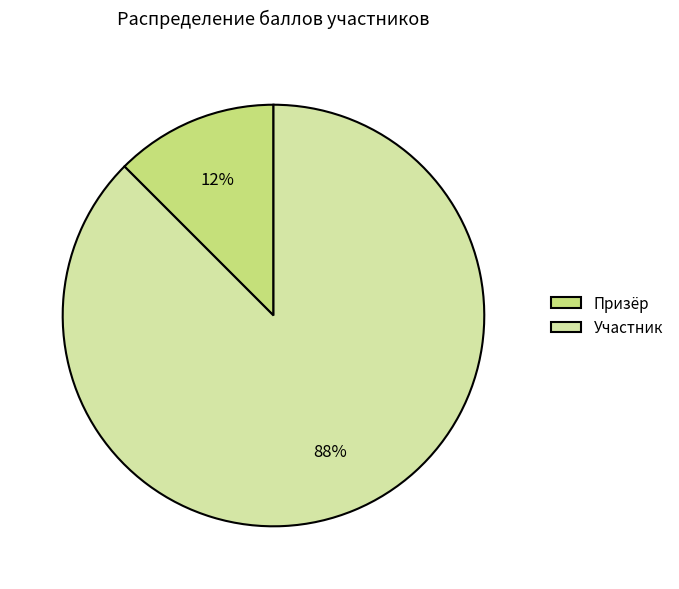

Is the sum of Участник and Призёр greater than half?

Yes